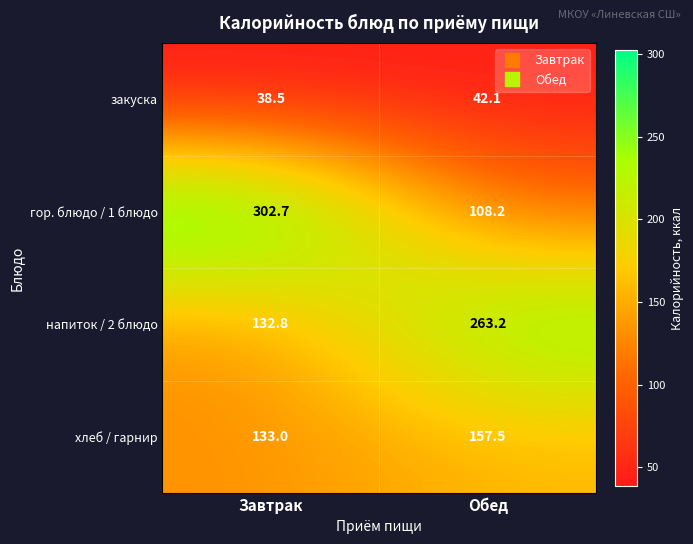

What is the spread (max minus min) of values at Завтрак?

264.2